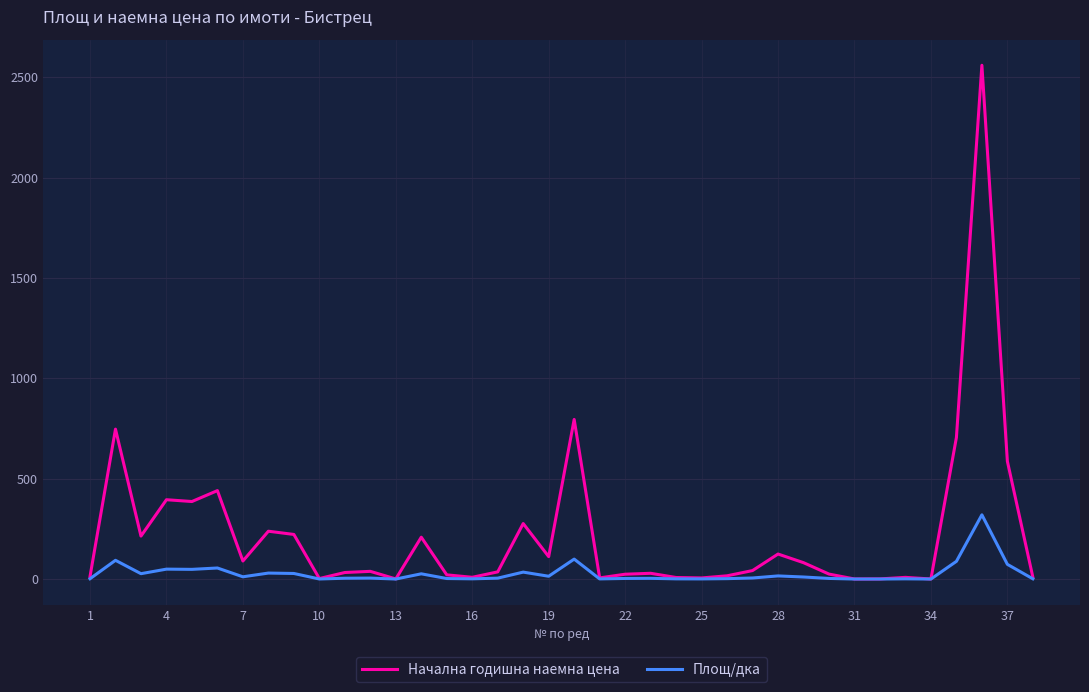

List the series in order of their overall mean, highest first.

Начална годишна наемна цена, Площ/дка